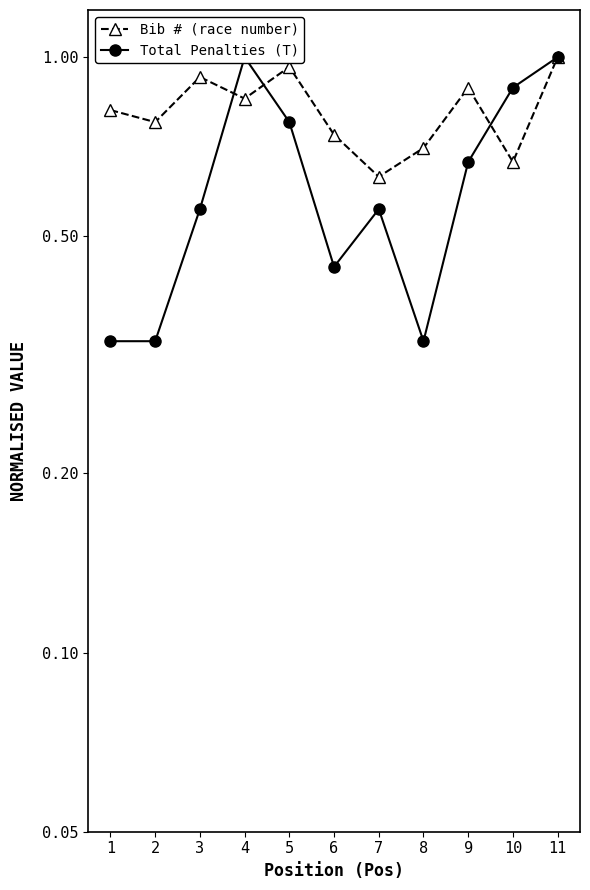

Read the Bib # (race number) value at 4.

0.9